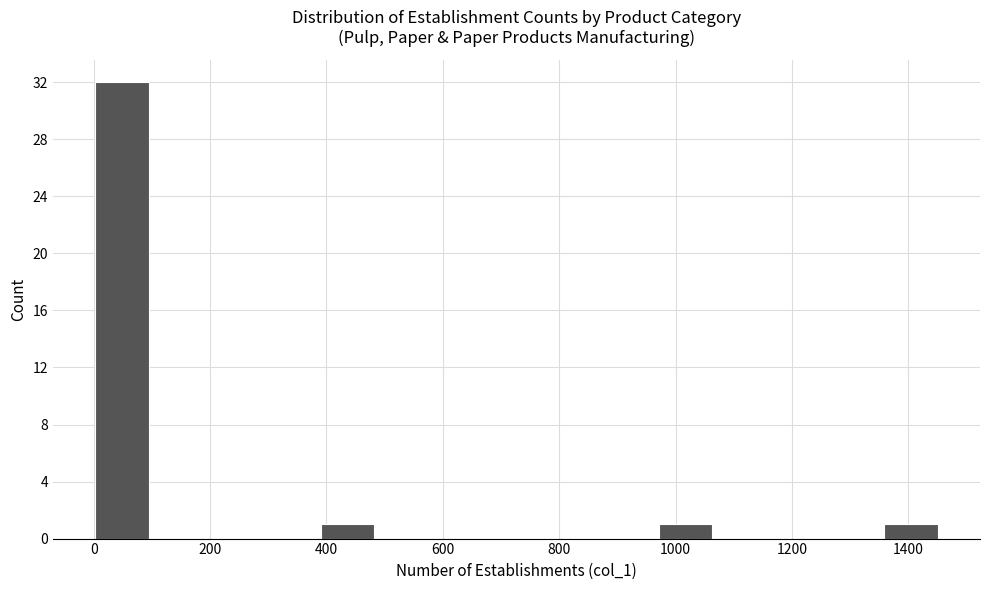

Reading left to right, list every bar in this chart as the range it spans on the x-axis followed by its height. Neither the bar edges nor the heights are printed on the chart, so give them approximately, as read against the axes.

0 to 100: 32
100 to 200: 0
200 to 300: 0
300 to 380: 0
380 to 480: 1
480 to 580: 0
580 to 680: 0
680 to 780: 0
780 to 880: 0
880 to 960: 0
960 to 1060: 1
1060 to 1160: 0
1160 to 1260: 0
1260 to 1360: 0
1360 to 1460: 1